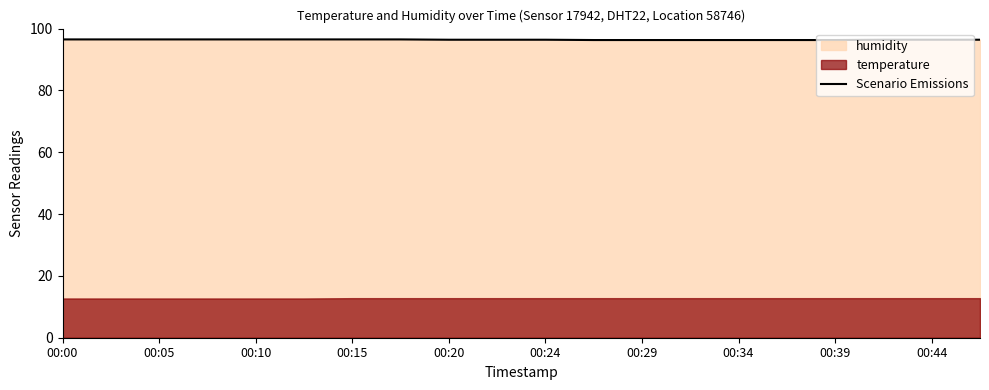

The value of Scenario Emissions at 00:10 is 160.2. True or false?

False